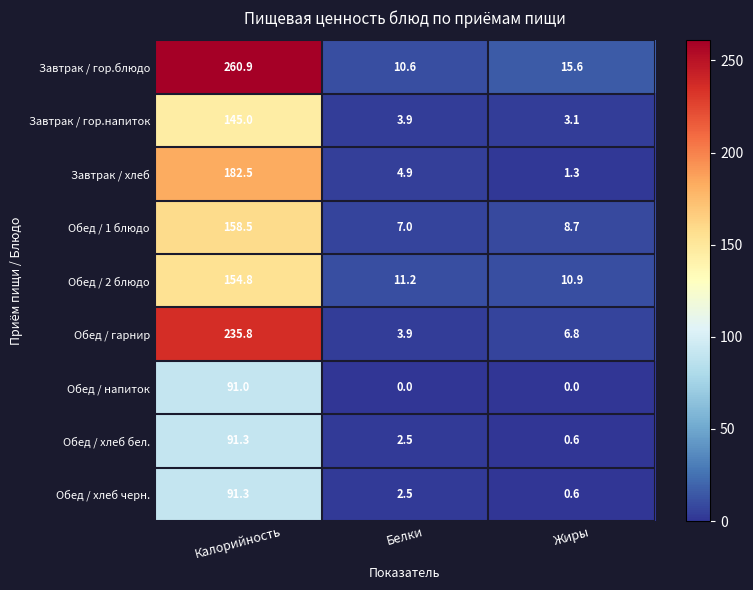

Reading left to right, extract all data points from this chart.

Завтрак / гор.блюдо: Калорийность=260.9	Белки=10.6	Жиры=15.6
Завтрак / гор.напиток: Калорийность=145.0	Белки=3.9	Жиры=3.1
Завтрак / хлеб: Калорийность=182.5	Белки=4.9	Жиры=1.3
Обед / 1 блюдо: Калорийность=158.5	Белки=7.0	Жиры=8.7
Обед / 2 блюдо: Калорийность=154.8	Белки=11.2	Жиры=10.9
Обед / гарнир: Калорийность=235.8	Белки=3.9	Жиры=6.8
Обед / напиток: Калорийность=91.0	Белки=0.0	Жиры=0.0
Обед / хлеб бел.: Калорийность=91.3	Белки=2.5	Жиры=0.6
Обед / хлеб черн.: Калорийность=91.3	Белки=2.5	Жиры=0.6